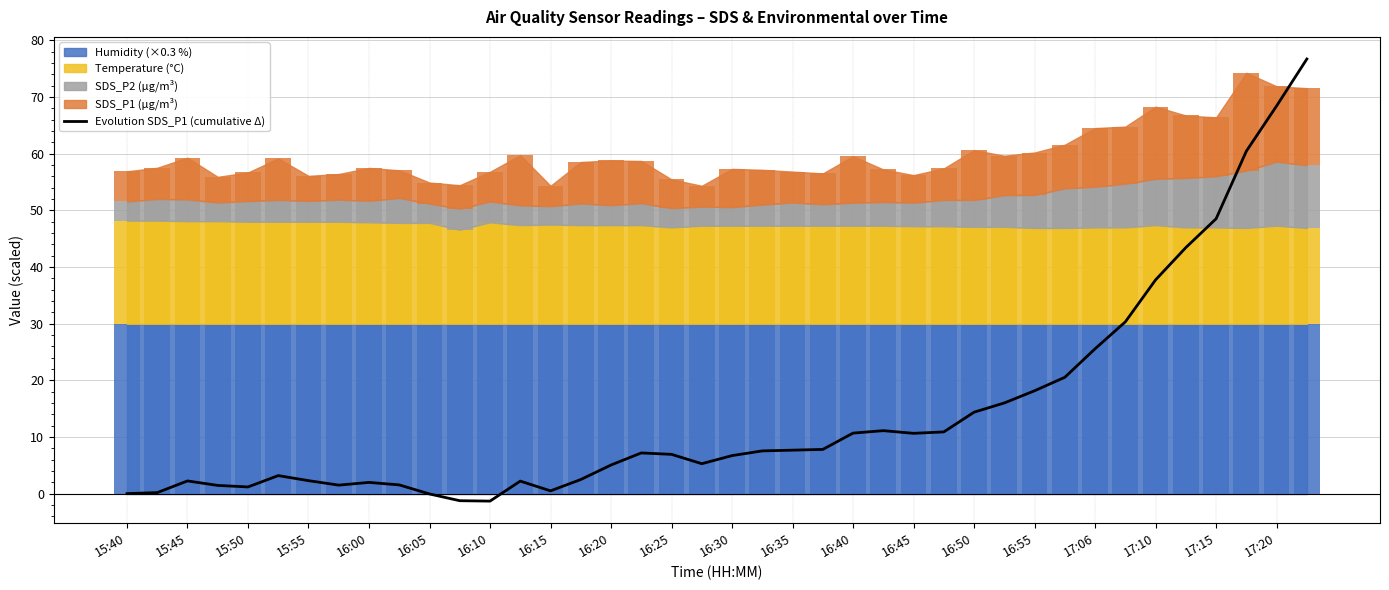

What is the value of the 25th bar from the left?

10.7